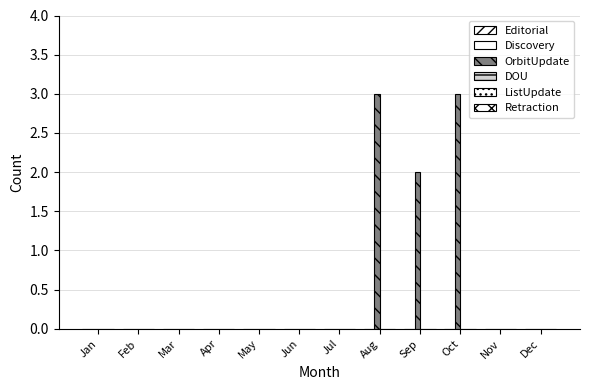

Reading left to right, list all the values displayed in this chart.

Editorial: 0	0	0	0	0	0	0	0	0	0	0	0
Discovery: 0	0	0	0	0	0	0	0	0	0	0	0
OrbitUpdate: 0	0	0	0	0	0	0	3	2	3	0	0
DOU: 0	0	0	0	0	0	0	0	0	0	0	0
ListUpdate: 0	0	0	0	0	0	0	0	0	0	0	0
Retraction: 0	0	0	0	0	0	0	0	0	0	0	0